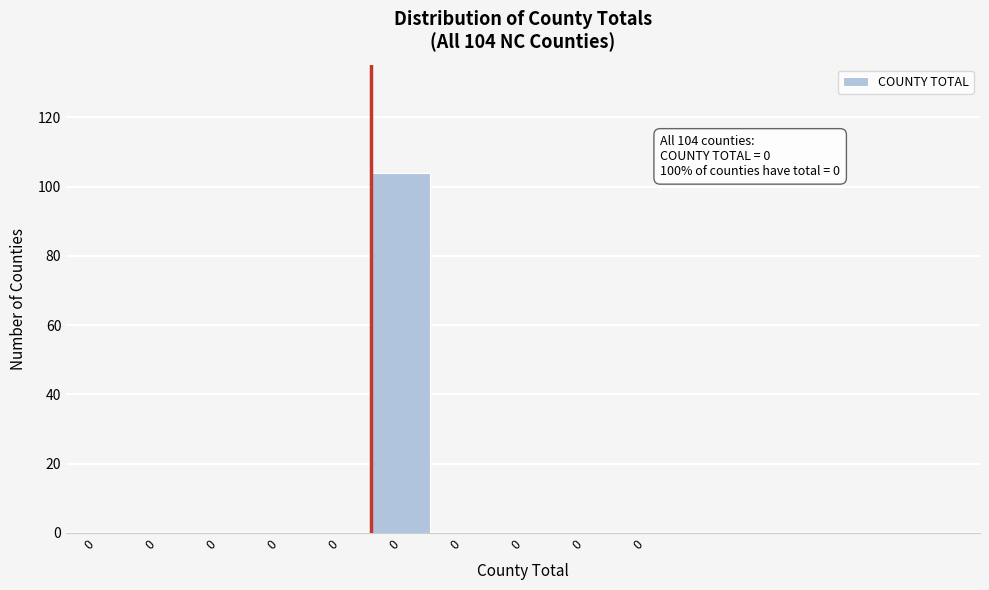

How many series are shown in this chart?

1